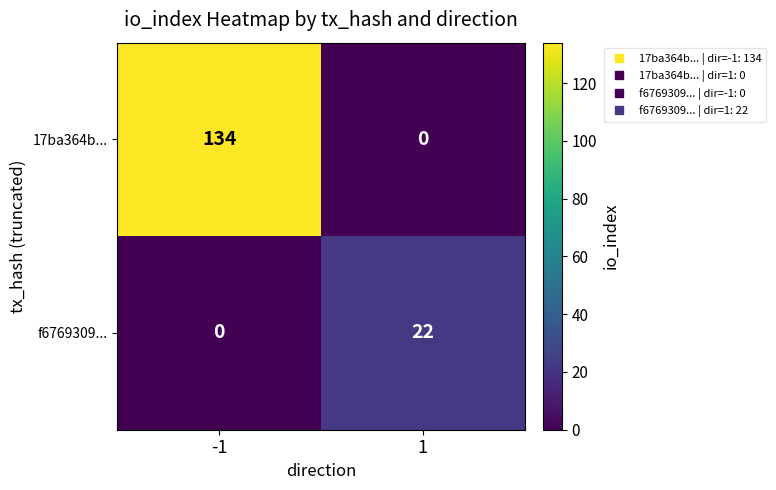

What is the maximum value for f6769309...?

22